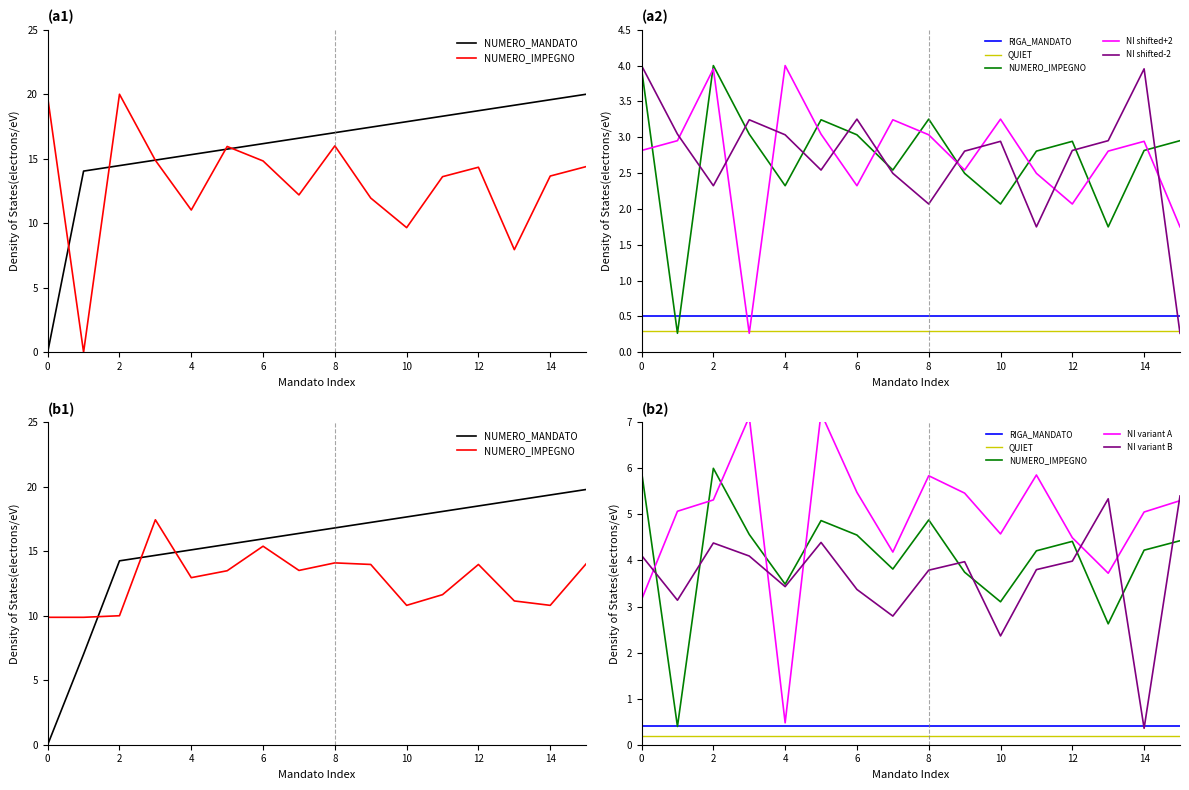

Is it true that NUMERO_IMPEGNO equals 20.0 at 48?

False